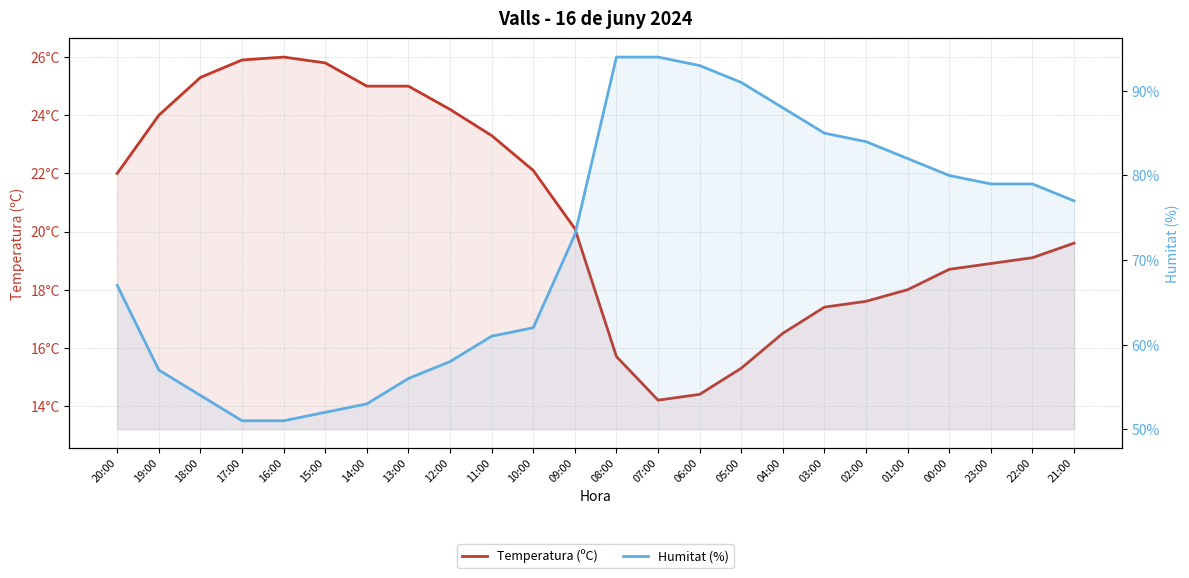

Reading left to right, what are all the values shown in this chart?

Temperatura (ºC): 20:00=22.0	19:00=24.0	18:00=25.3	17:00=25.9	16:00=26.0	15:00=25.8	14:00=25.0	13:00=25.0	12:00=24.2	11:00=23.3	10:00=22.1	09:00=20.1	08:00=15.7	07:00=14.2	06:00=14.4	05:00=15.3	04:00=16.5	03:00=17.4	02:00=17.6	01:00=18.0	00:00=18.7	23:00=18.9	22:00=19.1	21:00=19.6
Humitat (%): 20:00=67.0	19:00=57.0	18:00=54.0	17:00=51.0	16:00=51.0	15:00=52.0	14:00=53.0	13:00=56.0	12:00=58.0	11:00=61.0	10:00=62.0	09:00=73.0	08:00=94.0	07:00=94.0	06:00=93.0	05:00=91.0	04:00=88.0	03:00=85.0	02:00=84.0	01:00=82.0	00:00=80.0	23:00=79.0	22:00=79.0	21:00=77.0